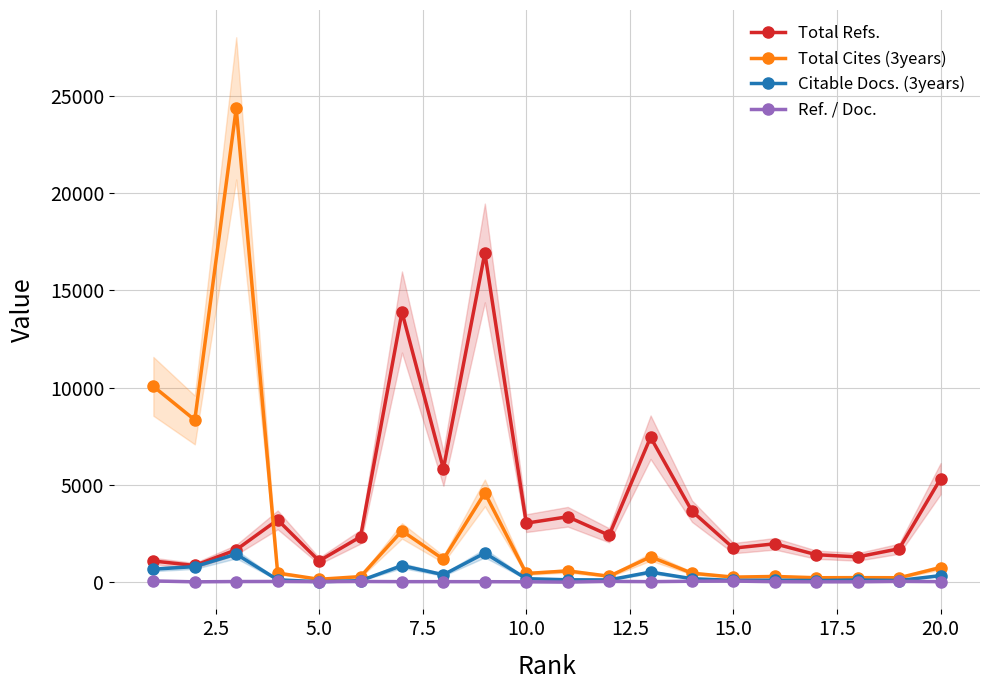

After their last crossing, which series has the higher values: Total Cites (3years) or Total Refs.?

Total Refs.